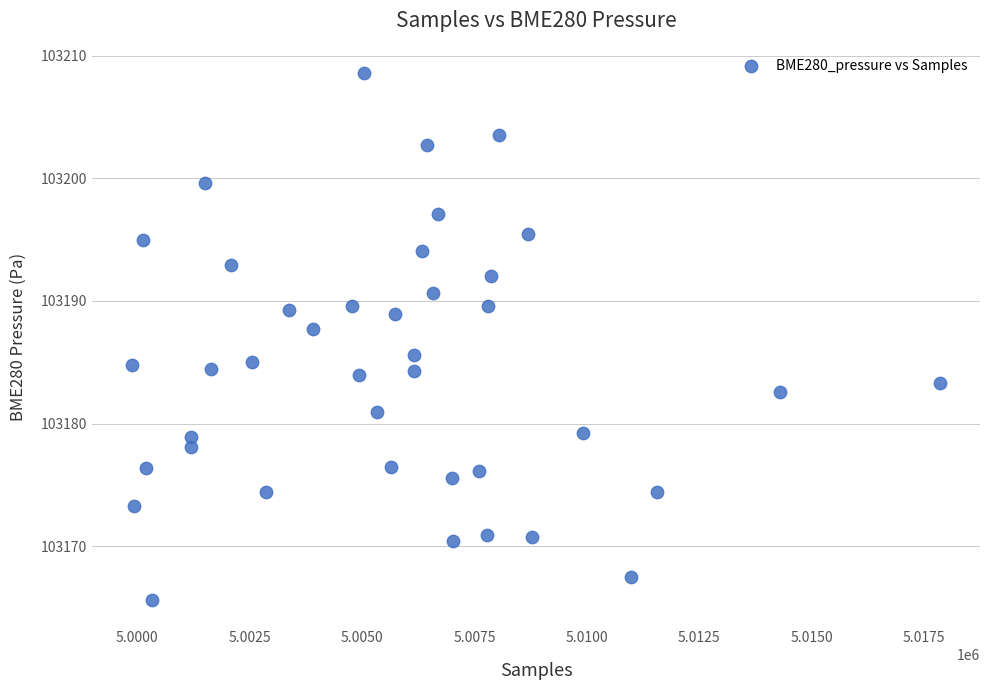

What is the range of X values (max minus min)?

17942.0